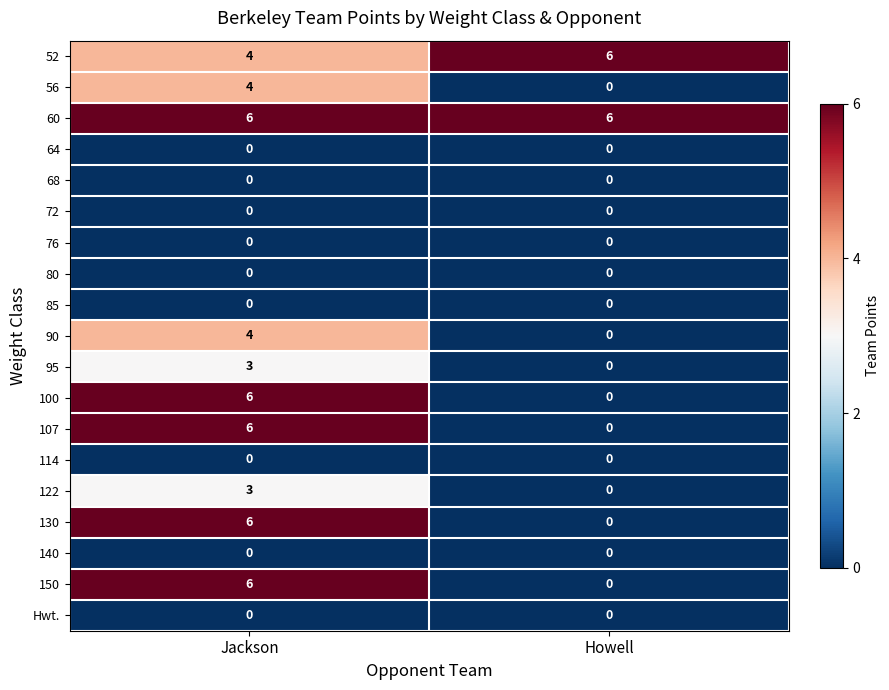

What is the difference between the highest and lowest values at Howell?

6